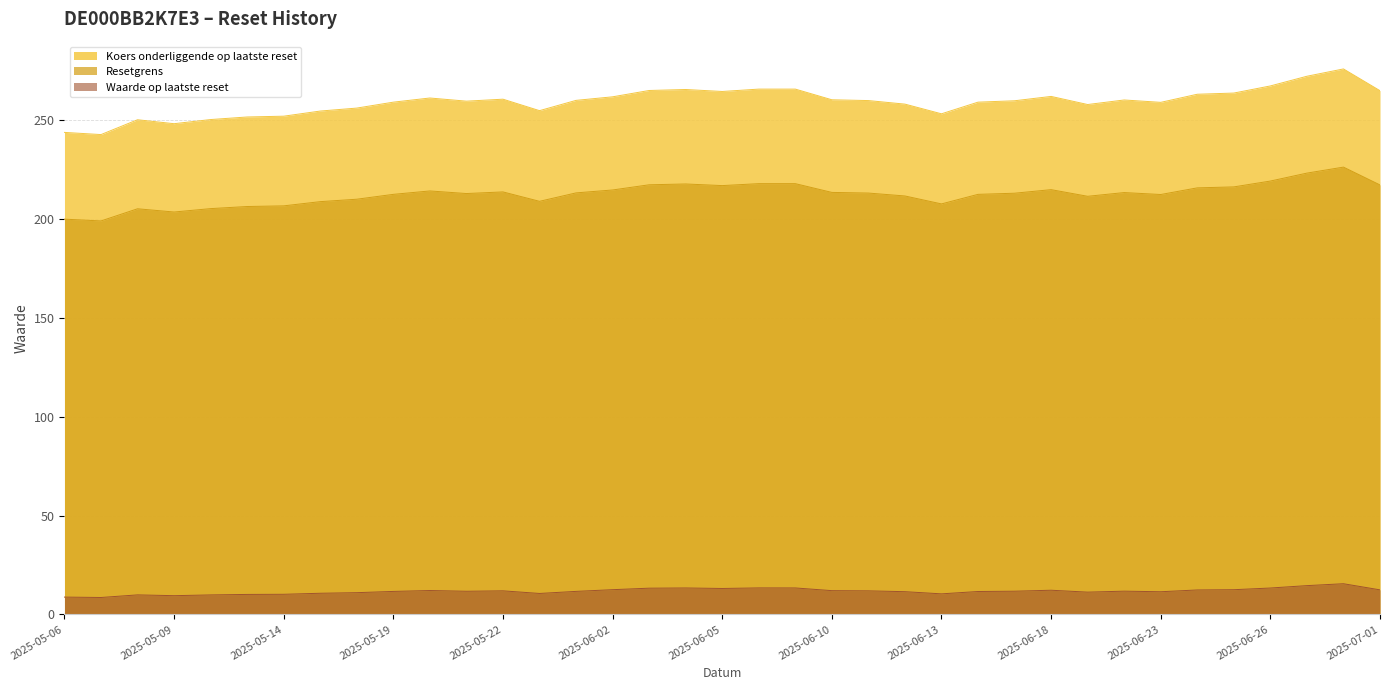

The value of Waarde op laatste reset at 2025-06-26 is 13.3. True or false?

True